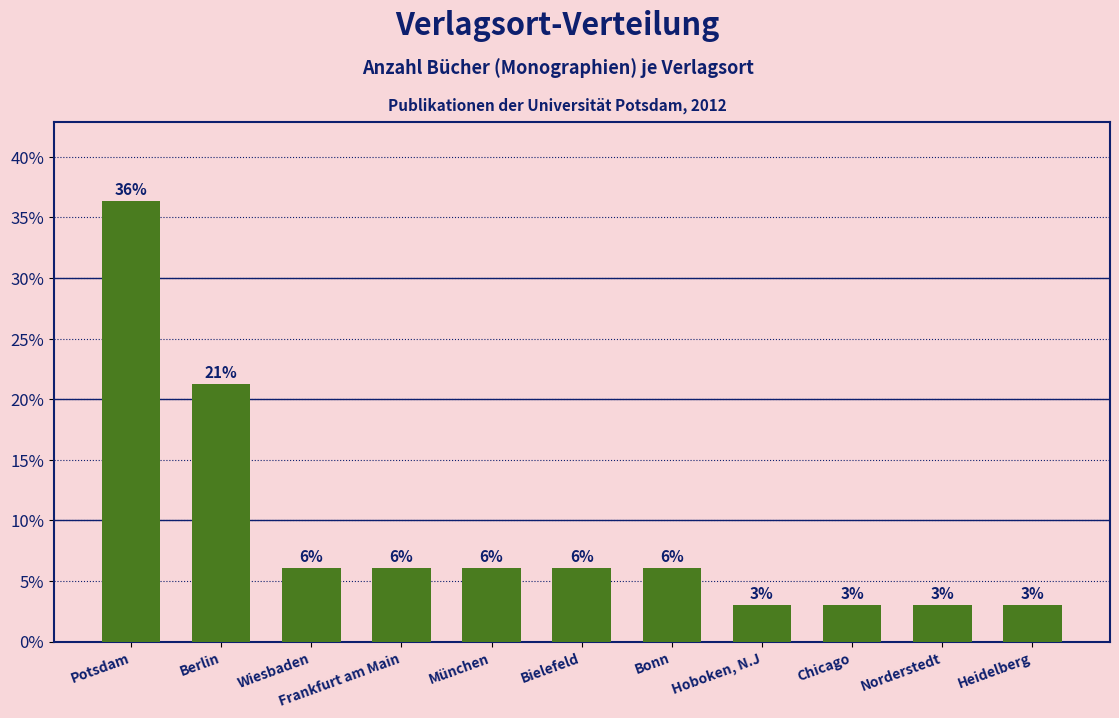

How many bars are there in total?

11